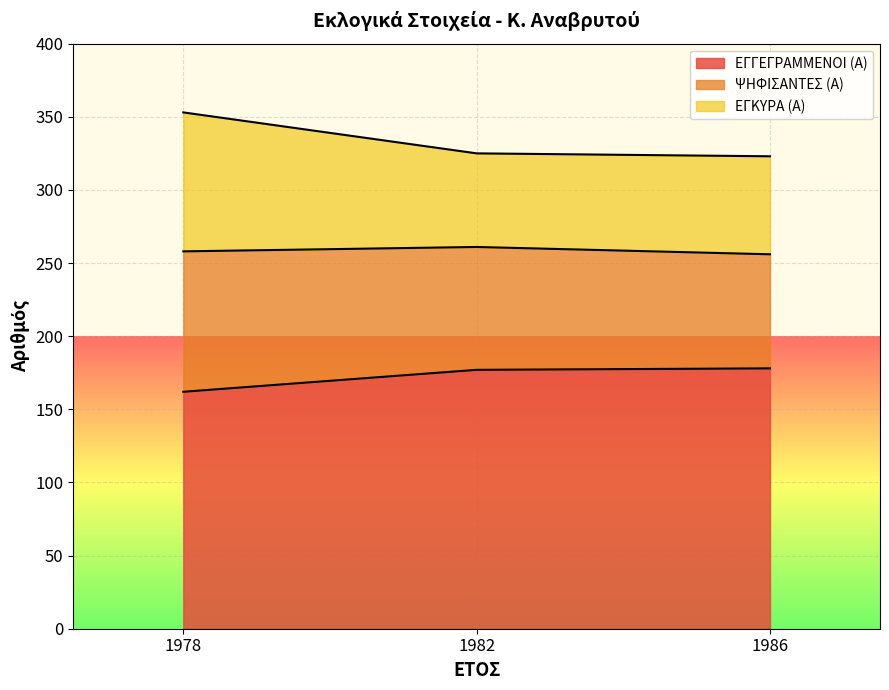

The ΕΓΚΥΡΑ (Α) series shows 501 at 1982. True or false?

False